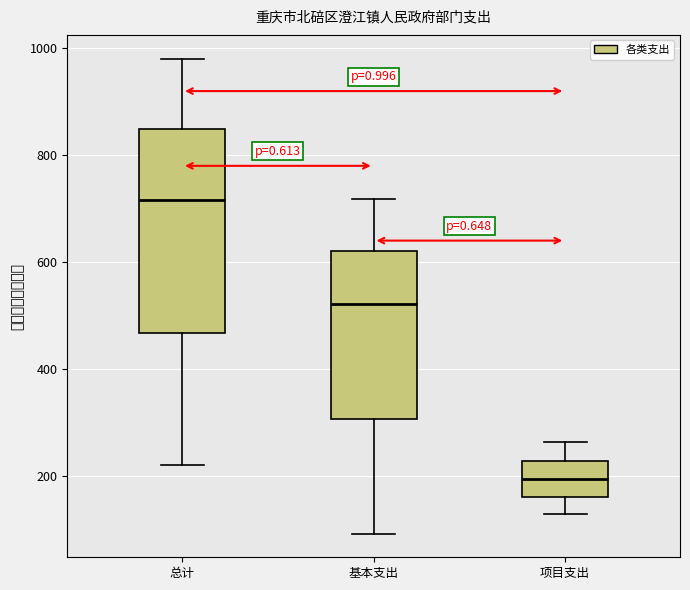

Comparing the boxes themselves (not the whiskers), which one is the tallest?

总计